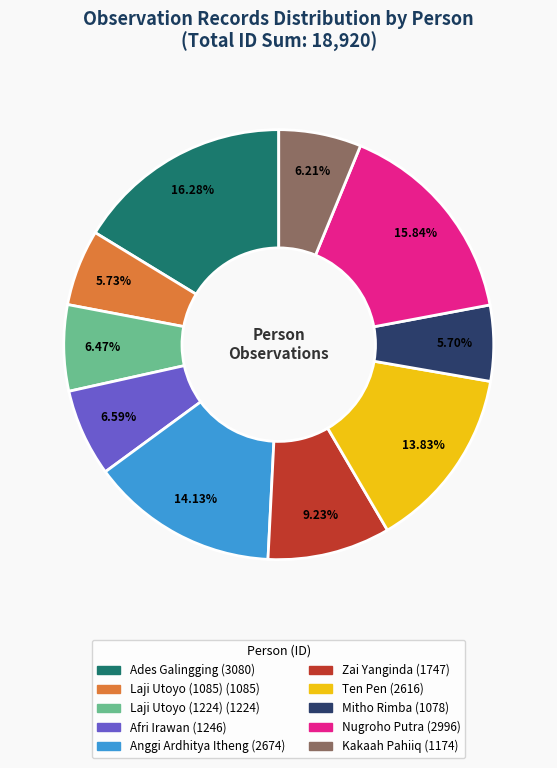

To the nearest percent, what percentage of the pie is Laji Utoyo (1085)?

6%